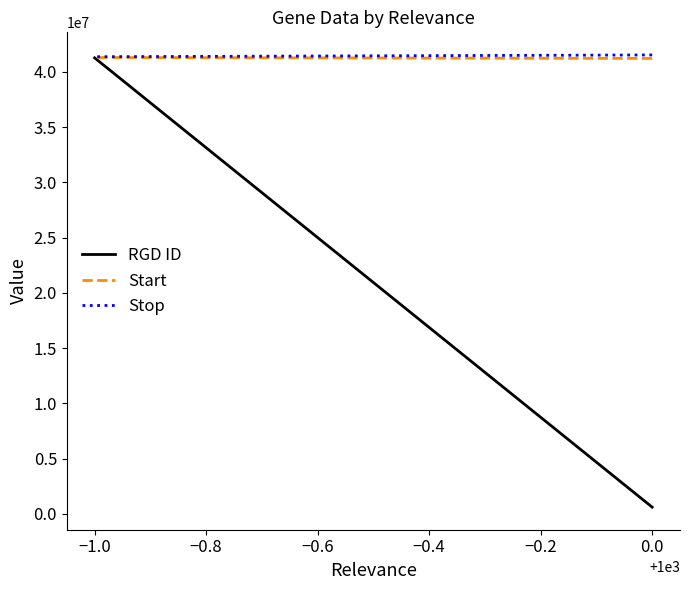

Which series has the largest total across all categories?

Stop